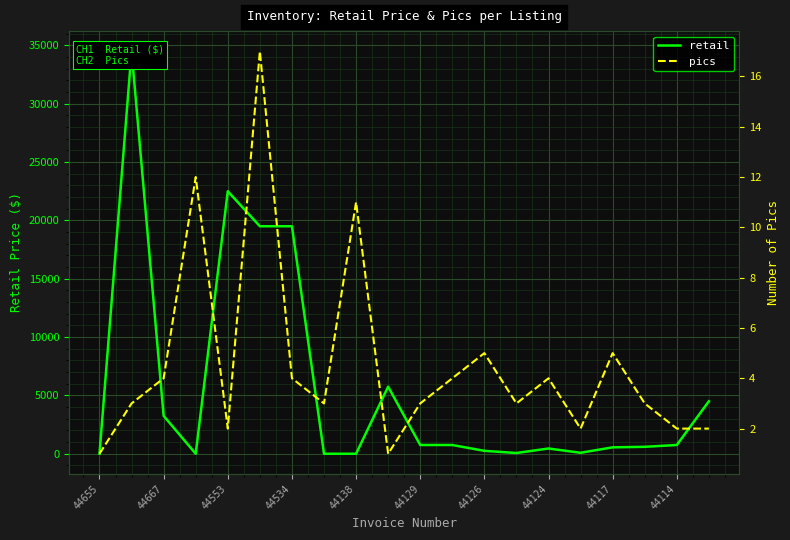

Reading left to right, transcribe all the data shown in this chart.

retail: 0	34500	3250	0	22500	19500	19500	0	0	5750	750	750	250	65	450	85	550	595	750	4500
pics: 1	3	4	12	2	17	4	3	11	1	3	4	5	3	4	2	5	3	2	2